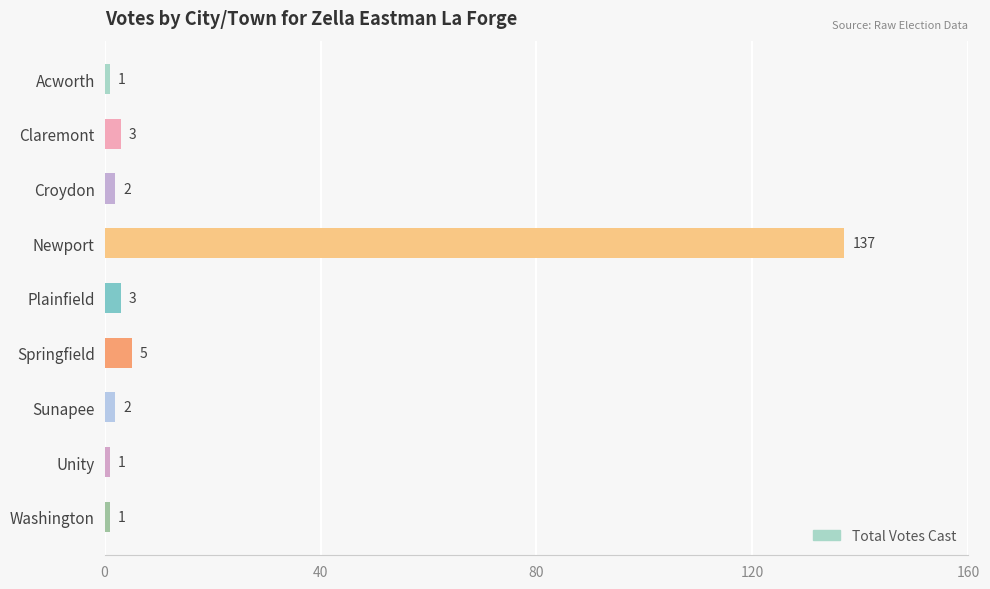

What is the greatest value displayed?

137